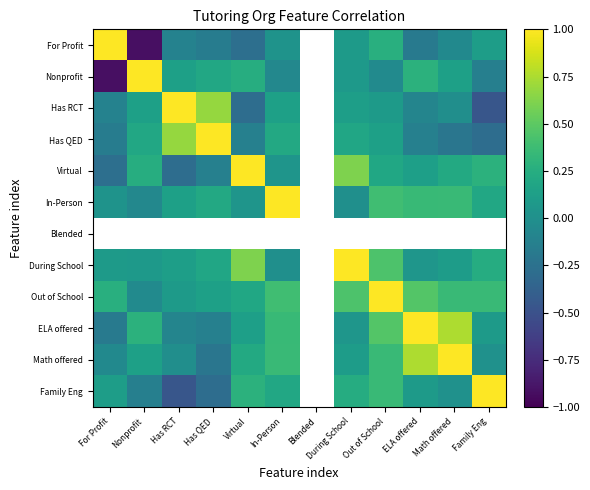

Rank the categories by Nonprofit value from highest to lowest.

Nonprofit, Blended, ELA offered, Virtual, Has QED, Has RCT, Math offered, During School, Out of School, In-Person, Family Eng, For Profit